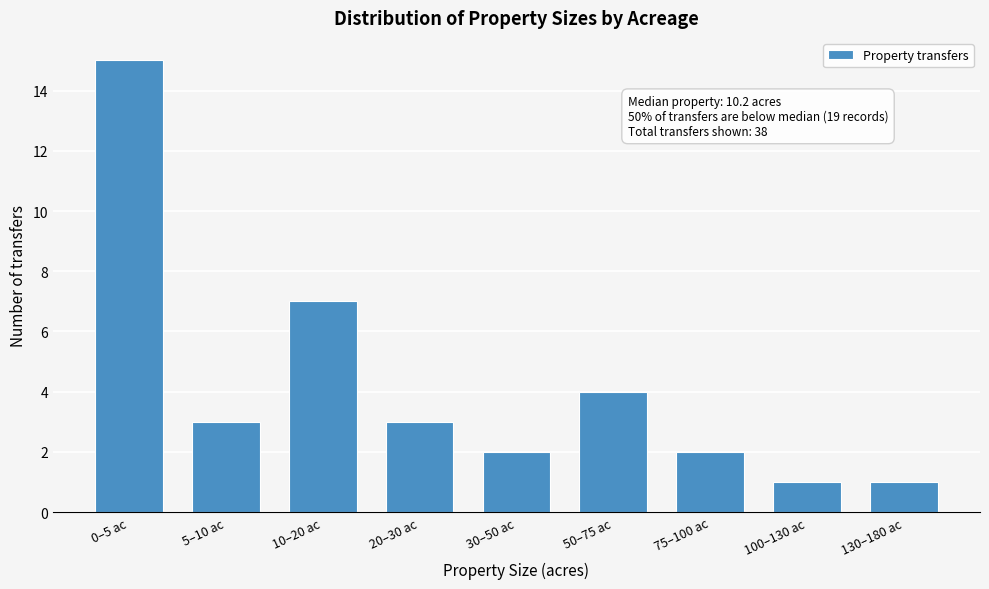

Reading left to right, what are all the values shown in this chart?

0–5 ac=15	5–10 ac=3	10–20 ac=7	20–30 ac=3	30–50 ac=2	50–75 ac=4	75–100 ac=2	100–130 ac=1	130–180 ac=1